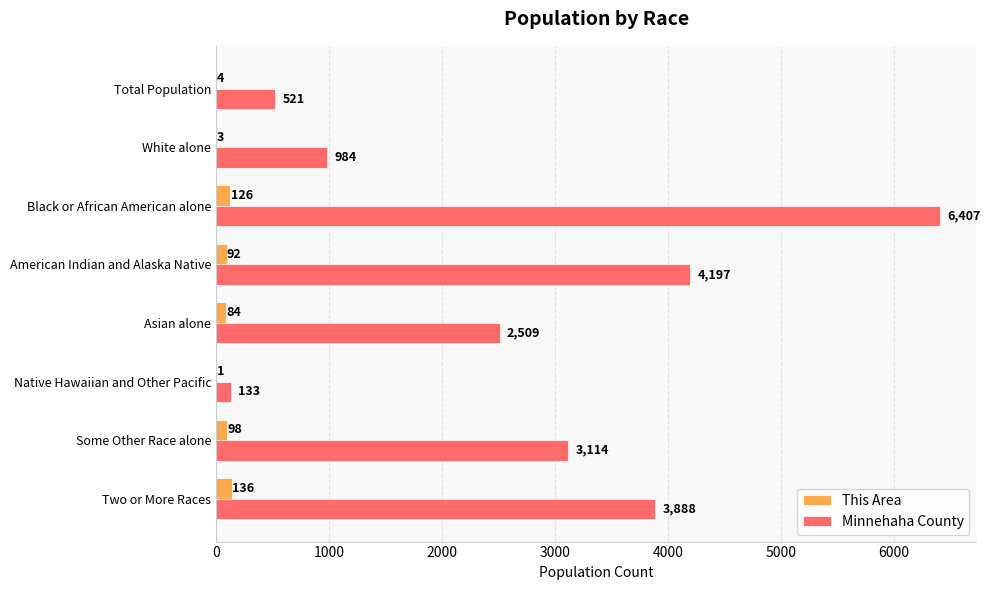

Read the Minnehaha County value at Some Other Race alone, to the nearest 50.

3100